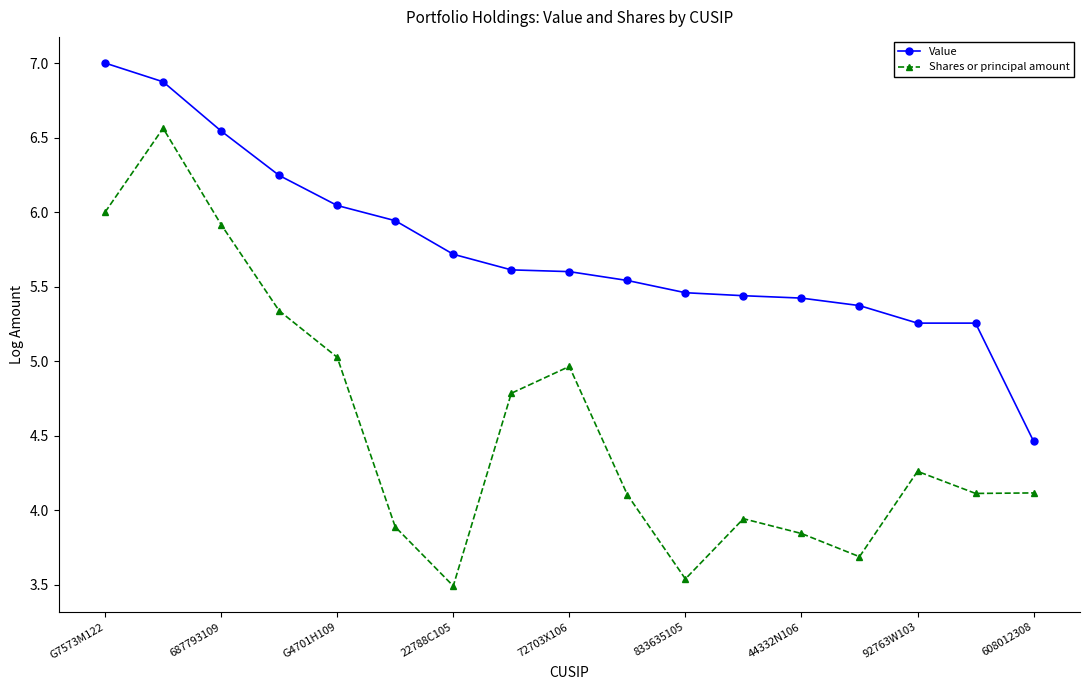

List the series in order of their overall mean, highest first.

Value, Shares or principal amount